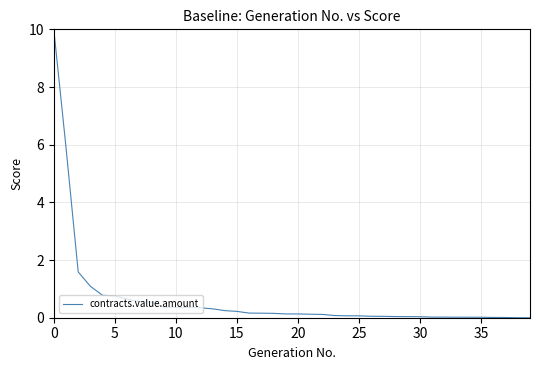

What is the difference between the maximum and minimum values?

10.0